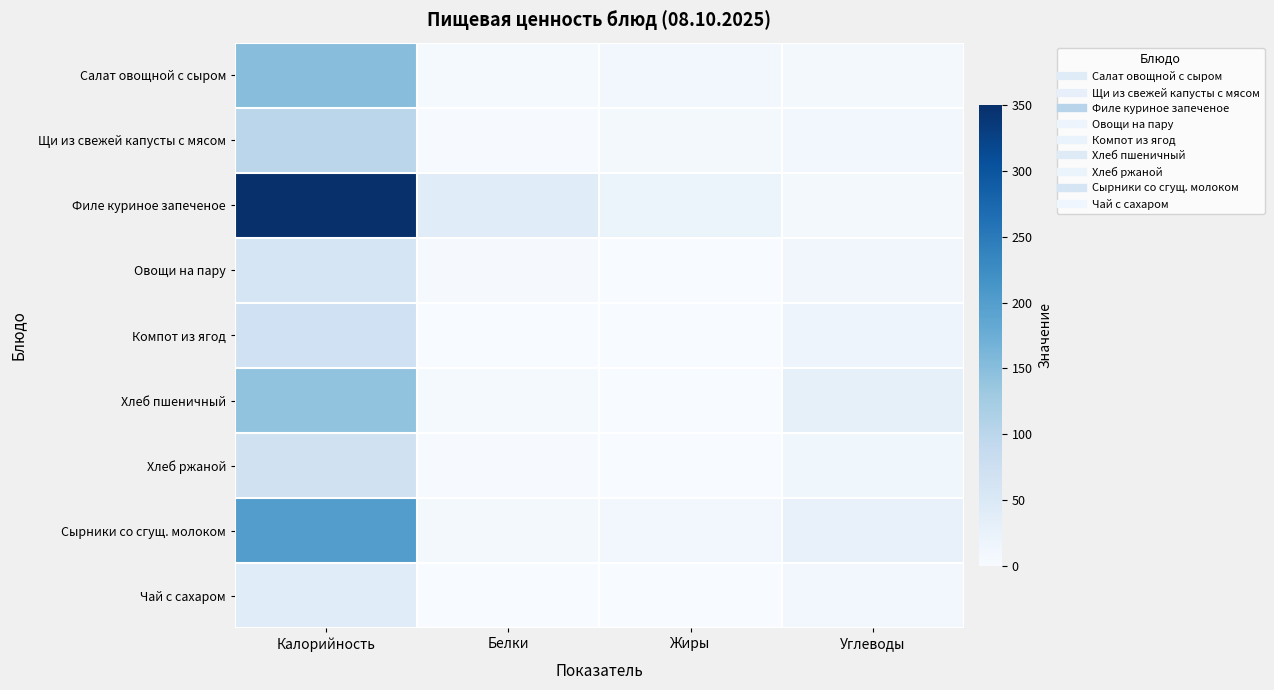

Which series has the widest spread of values?

Филе куриное запеченое